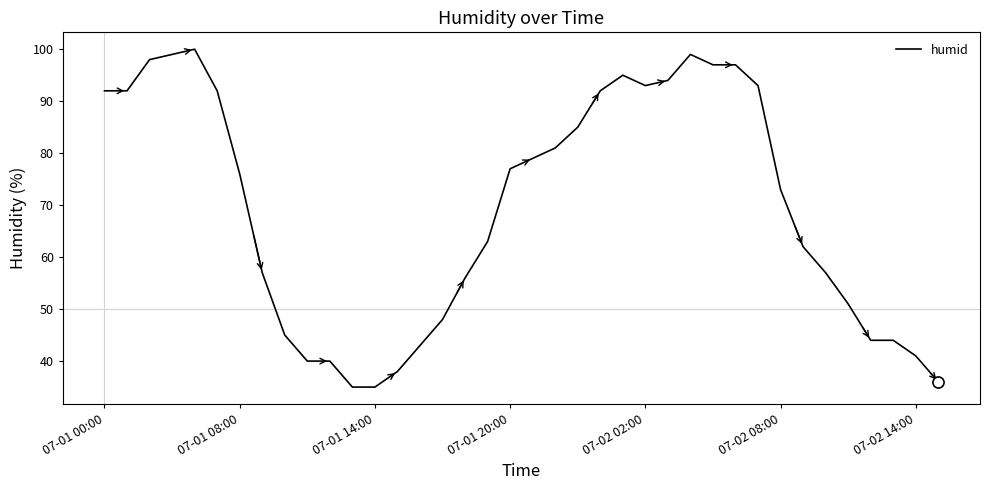

What is the smallest value displayed?

35